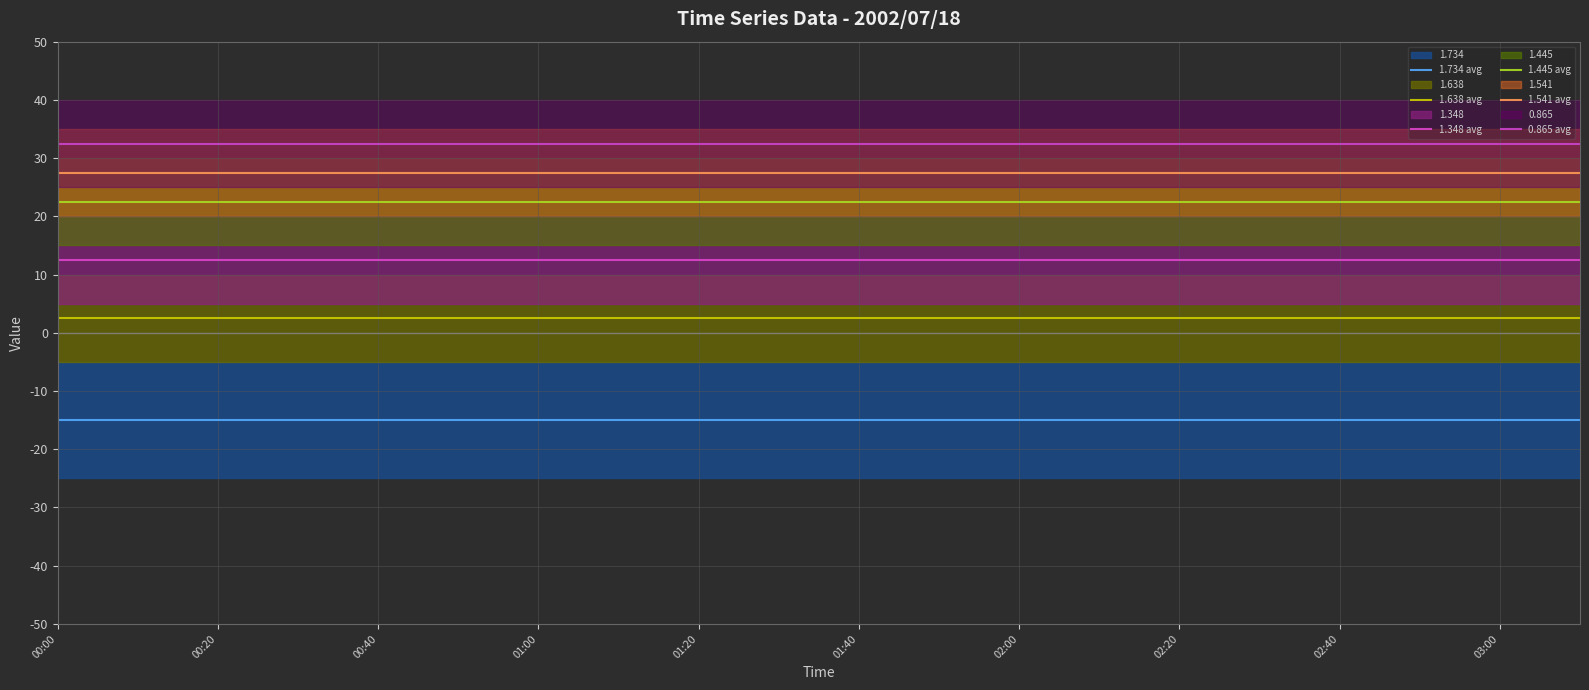

At how many categories does at least one series exceed 2?

20